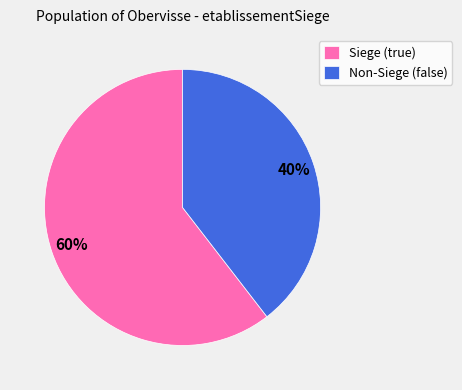

True or false: Non-Siege (false) accounts for 25% of the total.

False